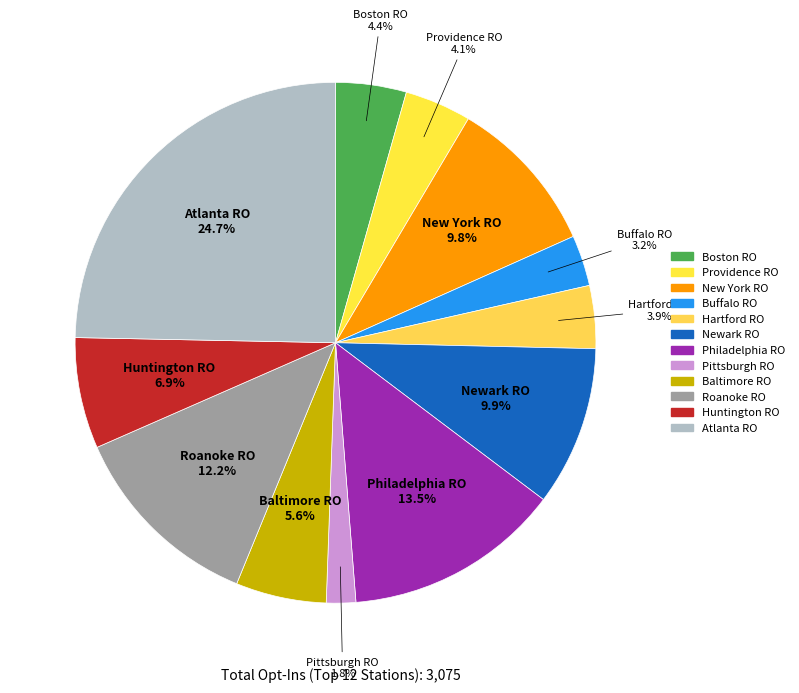

How many slices are in this pie chart?

12